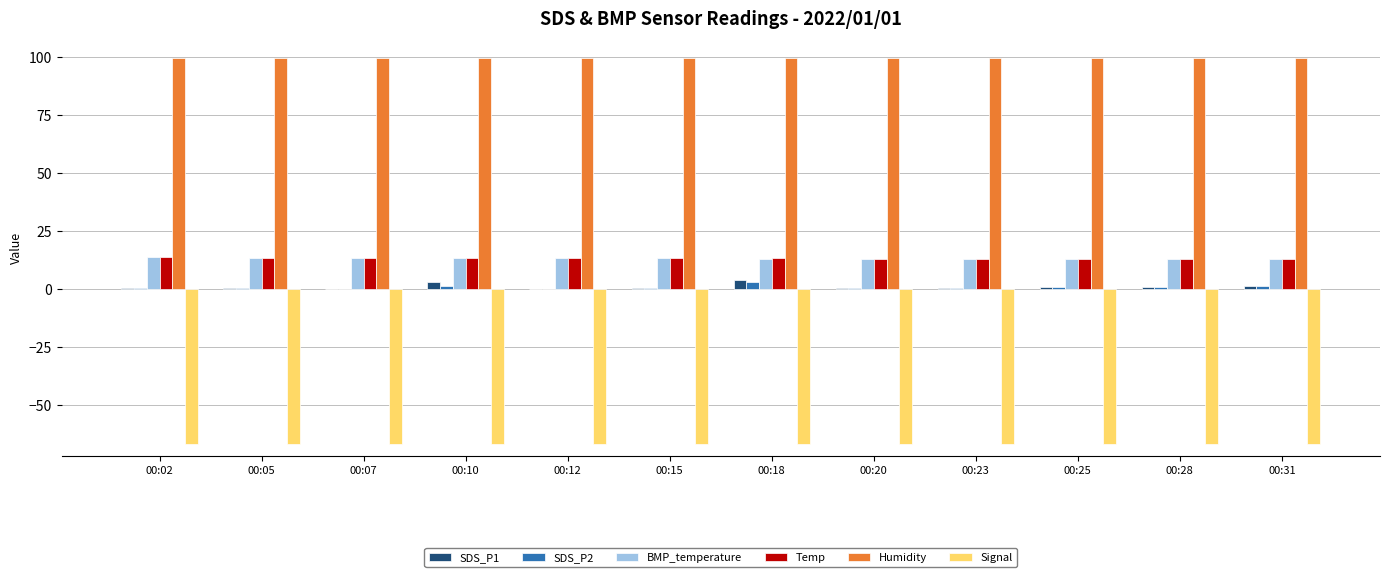

What is the maximum value for Temp?

13.8